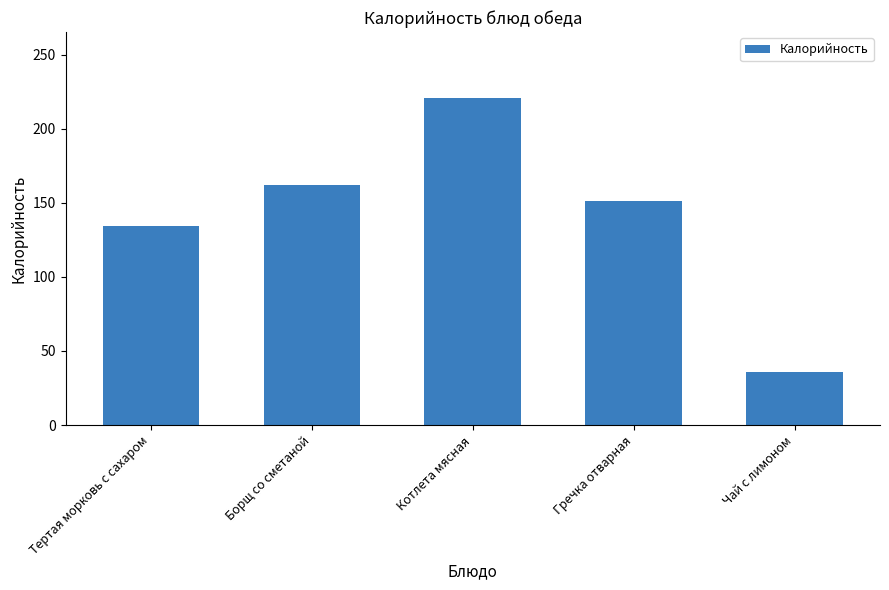

What is the difference between the values at Чай с лимоном and Гречка отварная?

115